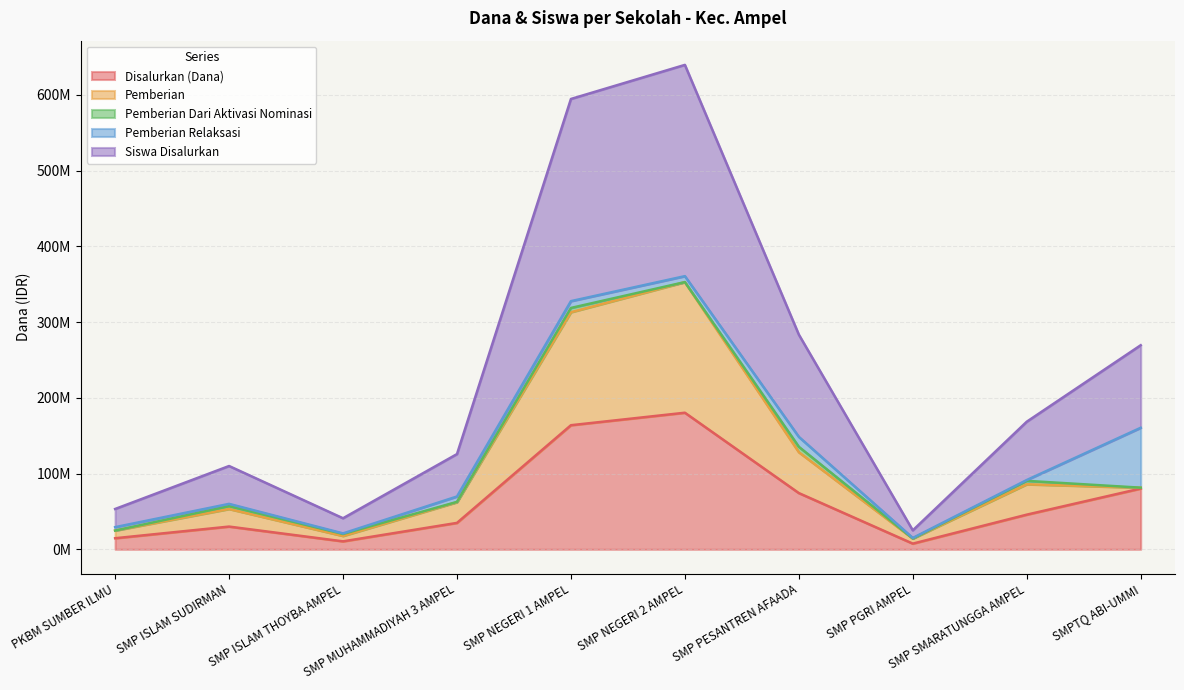

Rank the categories by Disalurkan (Dana) value from lowest to highest.

SMP PGRI AMPEL, SMP ISLAM THOYBA AMPEL, PKBM SUMBER ILMU, SMP ISLAM SUDIRMAN, SMP MUHAMMADIYAH 3 AMPEL, SMP SMARATUNGGA AMPEL, SMP PESANTREN AFAADA, SMPTQ ABI-UMMI, SMP NEGERI 1 AMPEL, SMP NEGERI 2 AMPEL